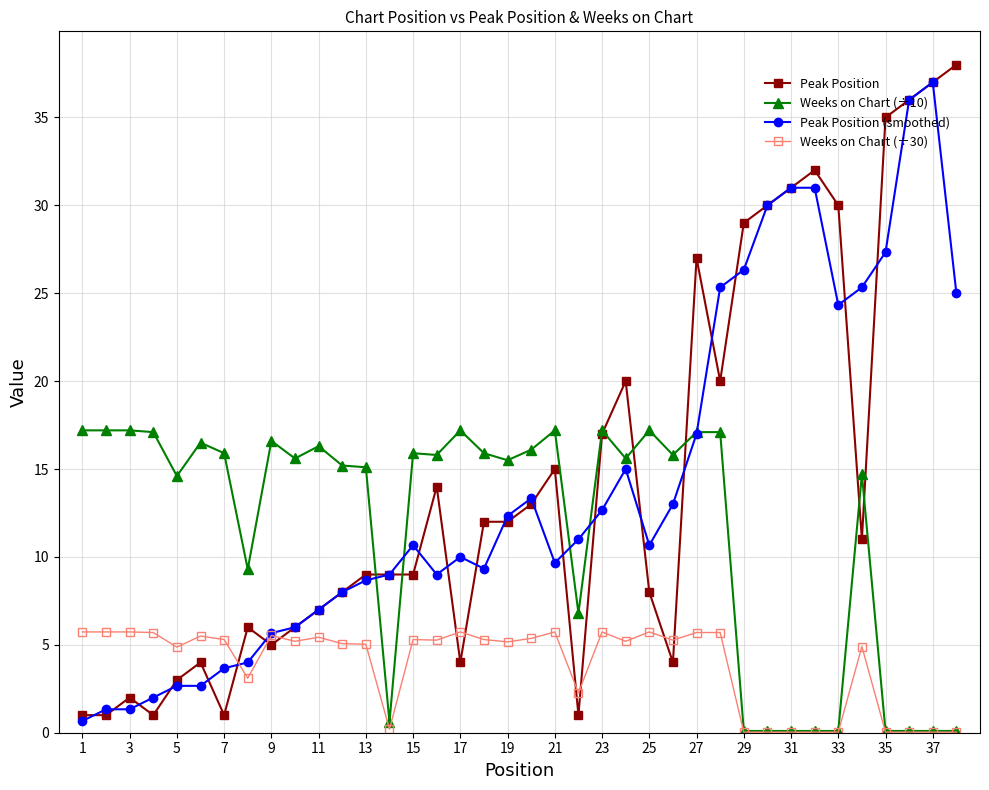

At how many categories does at least one series exceed 33?

4